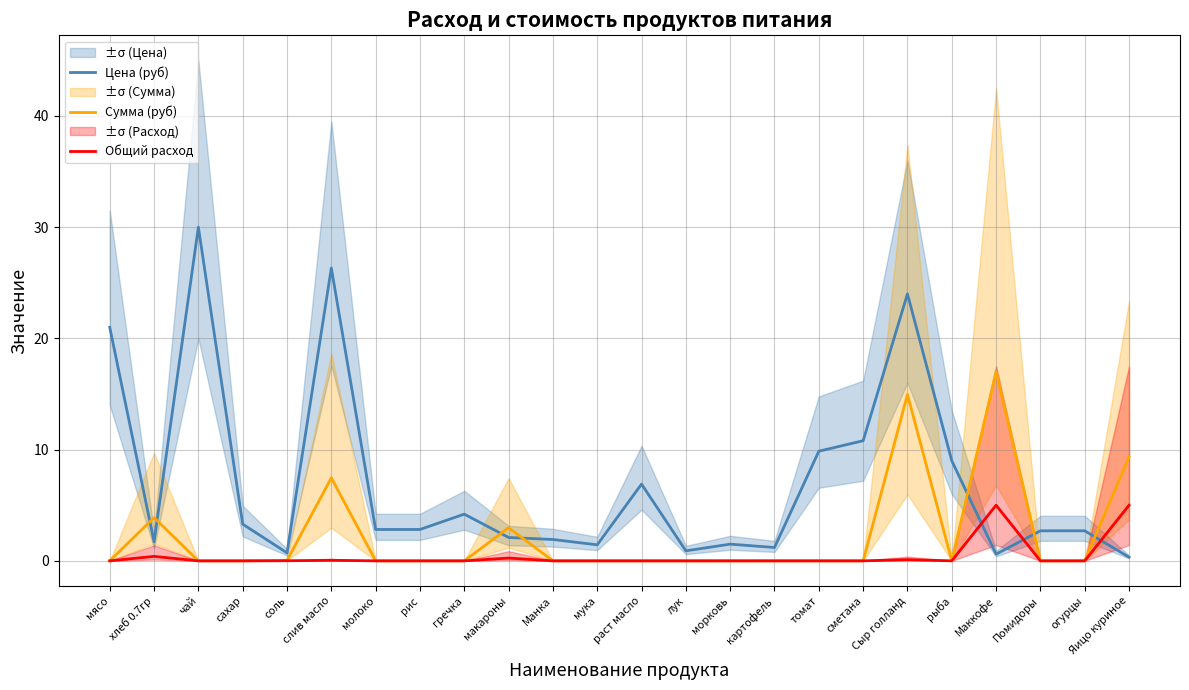

What is the label of the 10th point from the left?

макароны